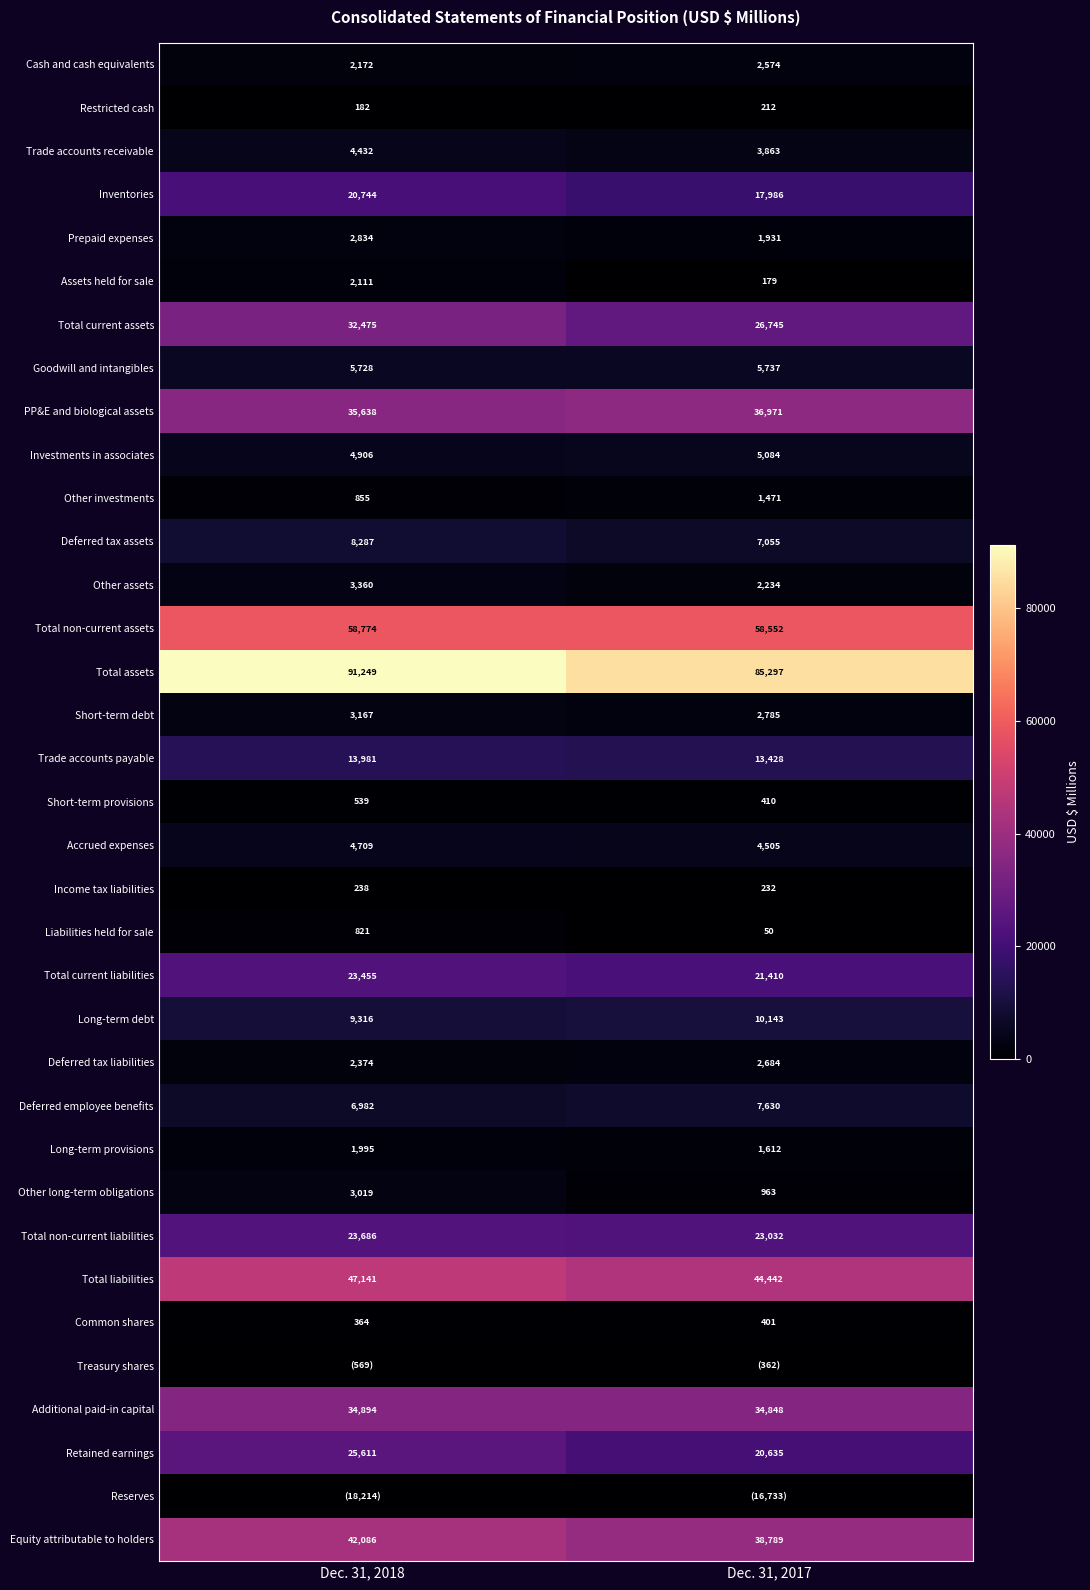

At which label does Trade accounts payable reach its minimum?

Dec. 31, 2017